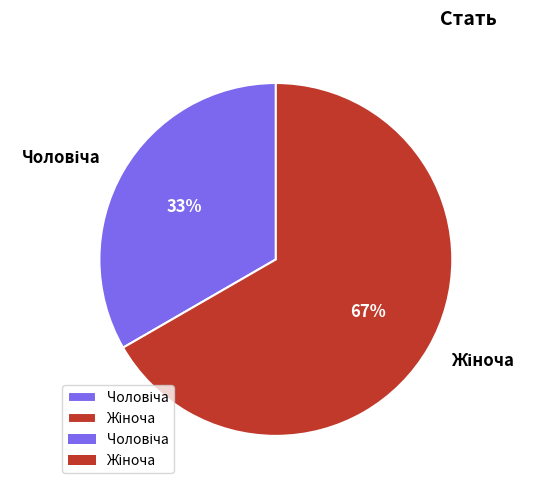

Is there any slice that represents more than half of the pie?

Yes